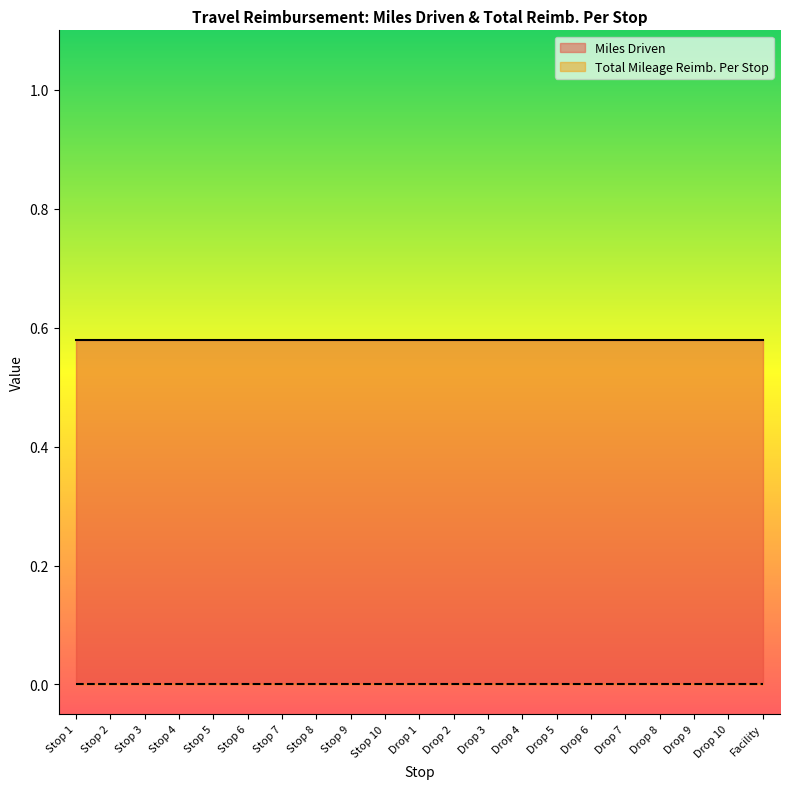

At which category is the sum across all series the highest?

Stop 1